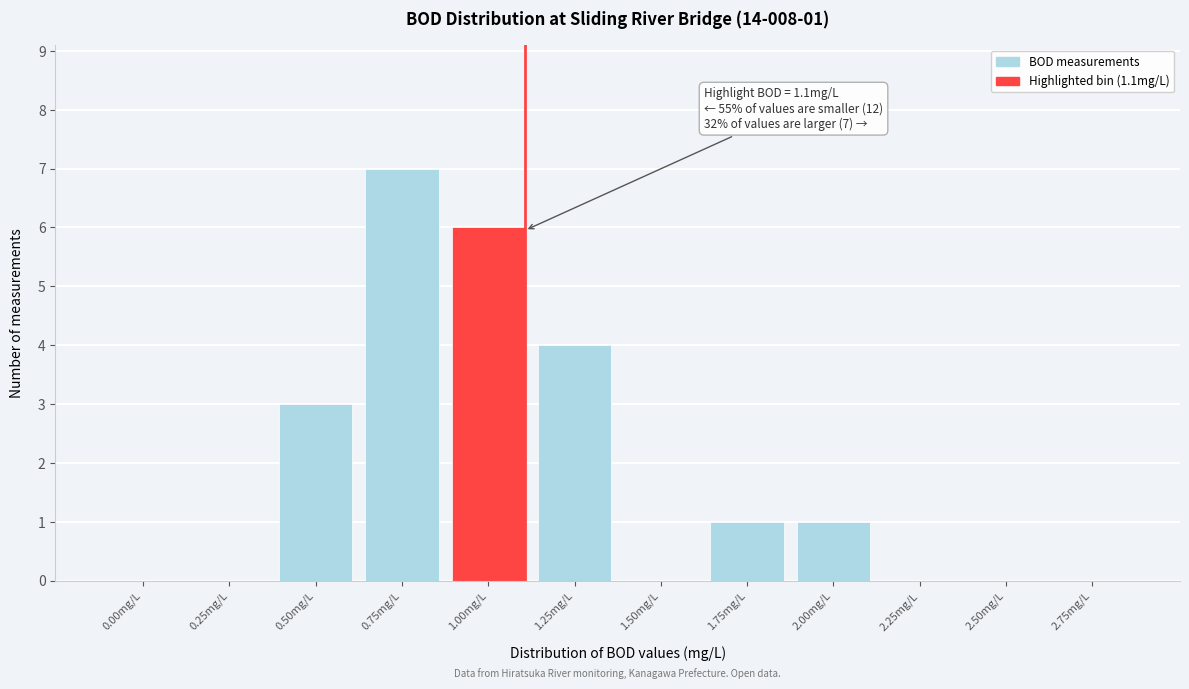

Reading left to right, what are all the values shown in this chart?

0.00mg/L=0	0.25mg/L=0	0.50mg/L=3	0.75mg/L=7	1.00mg/L=6	1.25mg/L=4	1.50mg/L=0	1.75mg/L=1	2.00mg/L=1	2.25mg/L=0	2.50mg/L=0	2.75mg/L=0